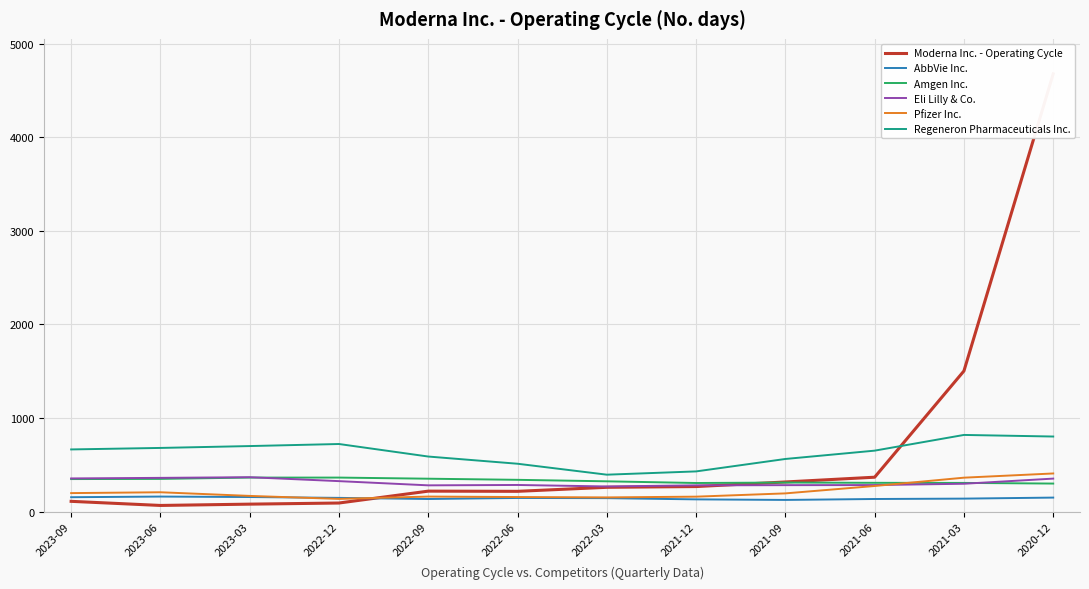

How many lines are shown in the chart?

6